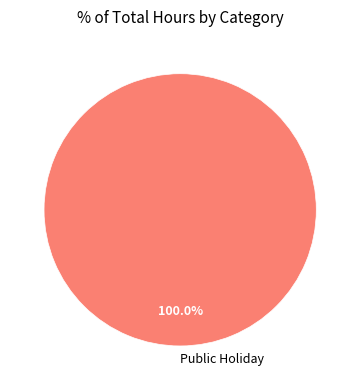

How many segments does this pie chart have?

1